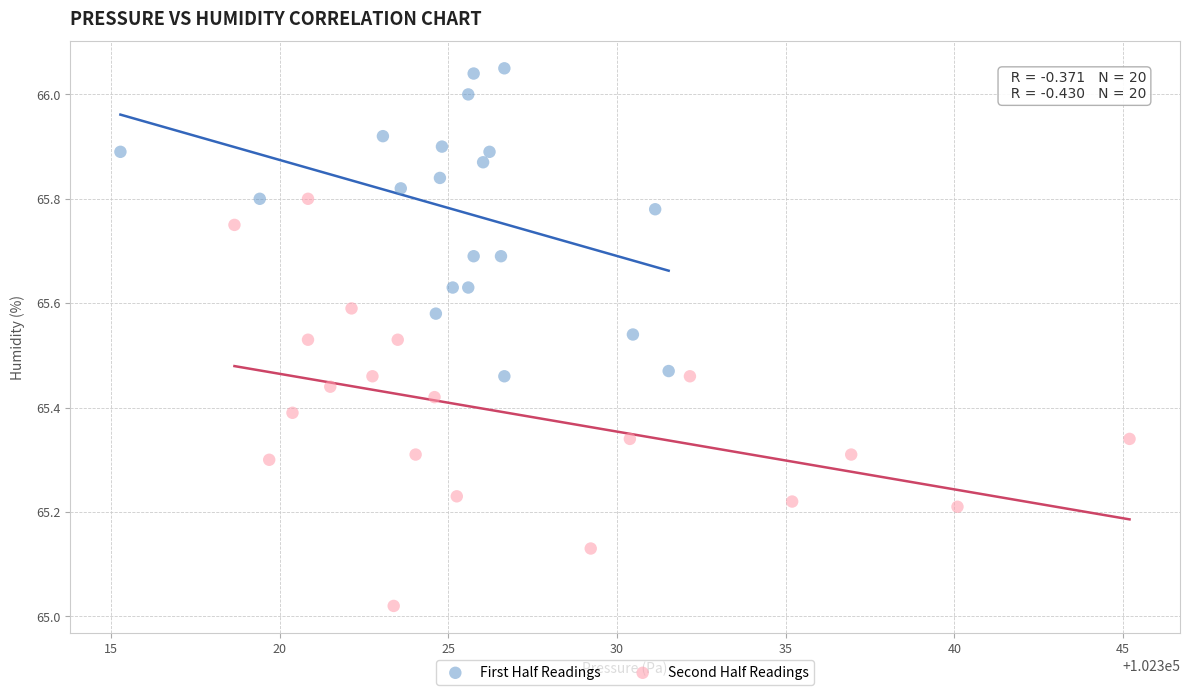

Which series reaches the minimum Y coordinate?

Second Half Readings